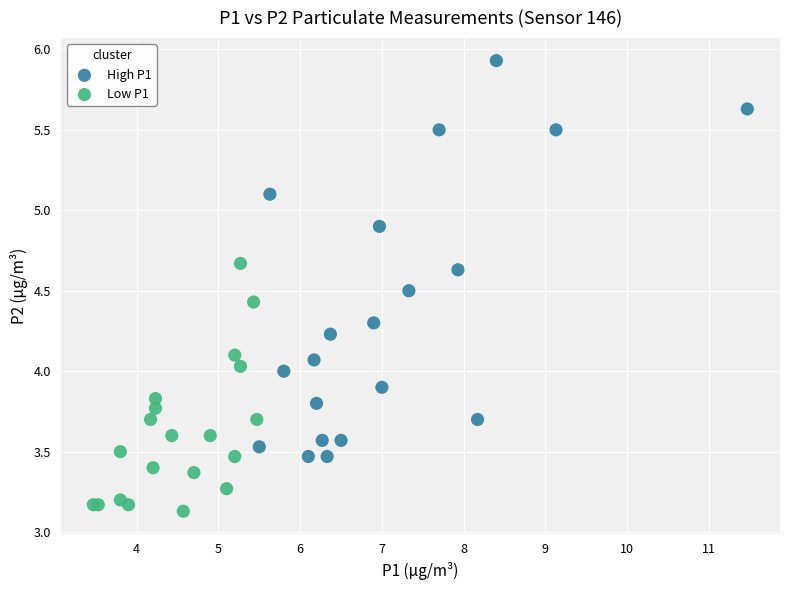

Which series has the widest spread of Y values?

High P1